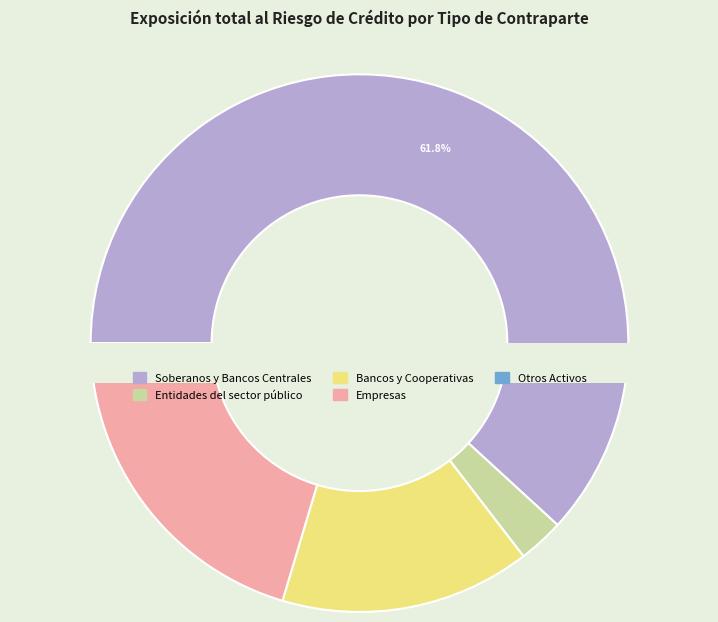

To the nearest percent, what portion does Otros Activos represent?

1%